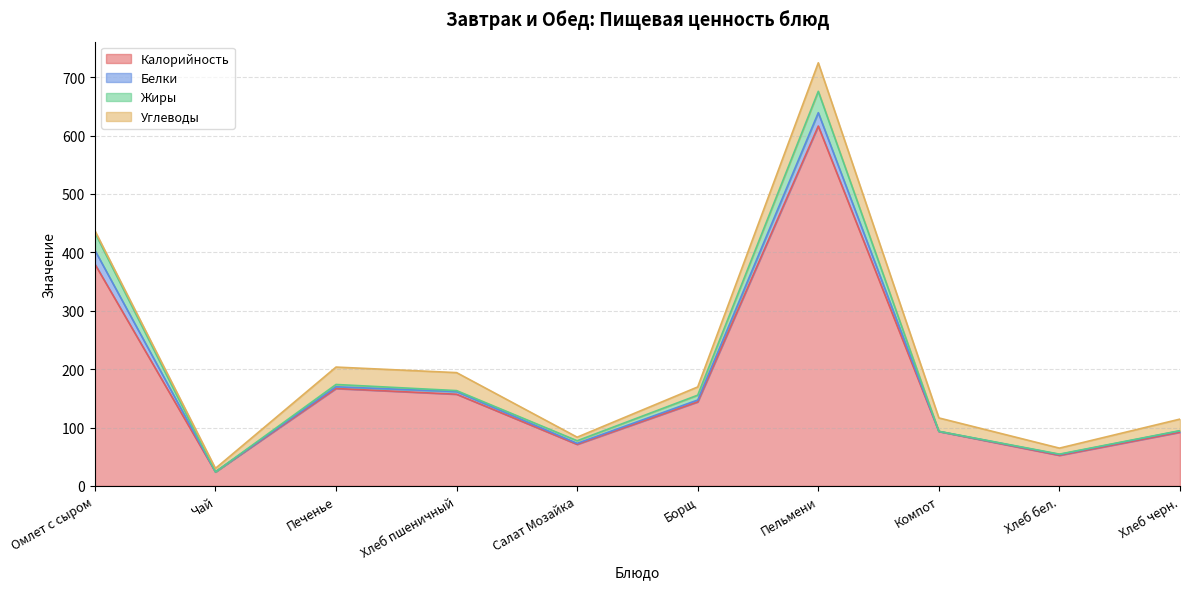

After their last crossing, which series has the higher values: Жиры or Белки?

Жиры